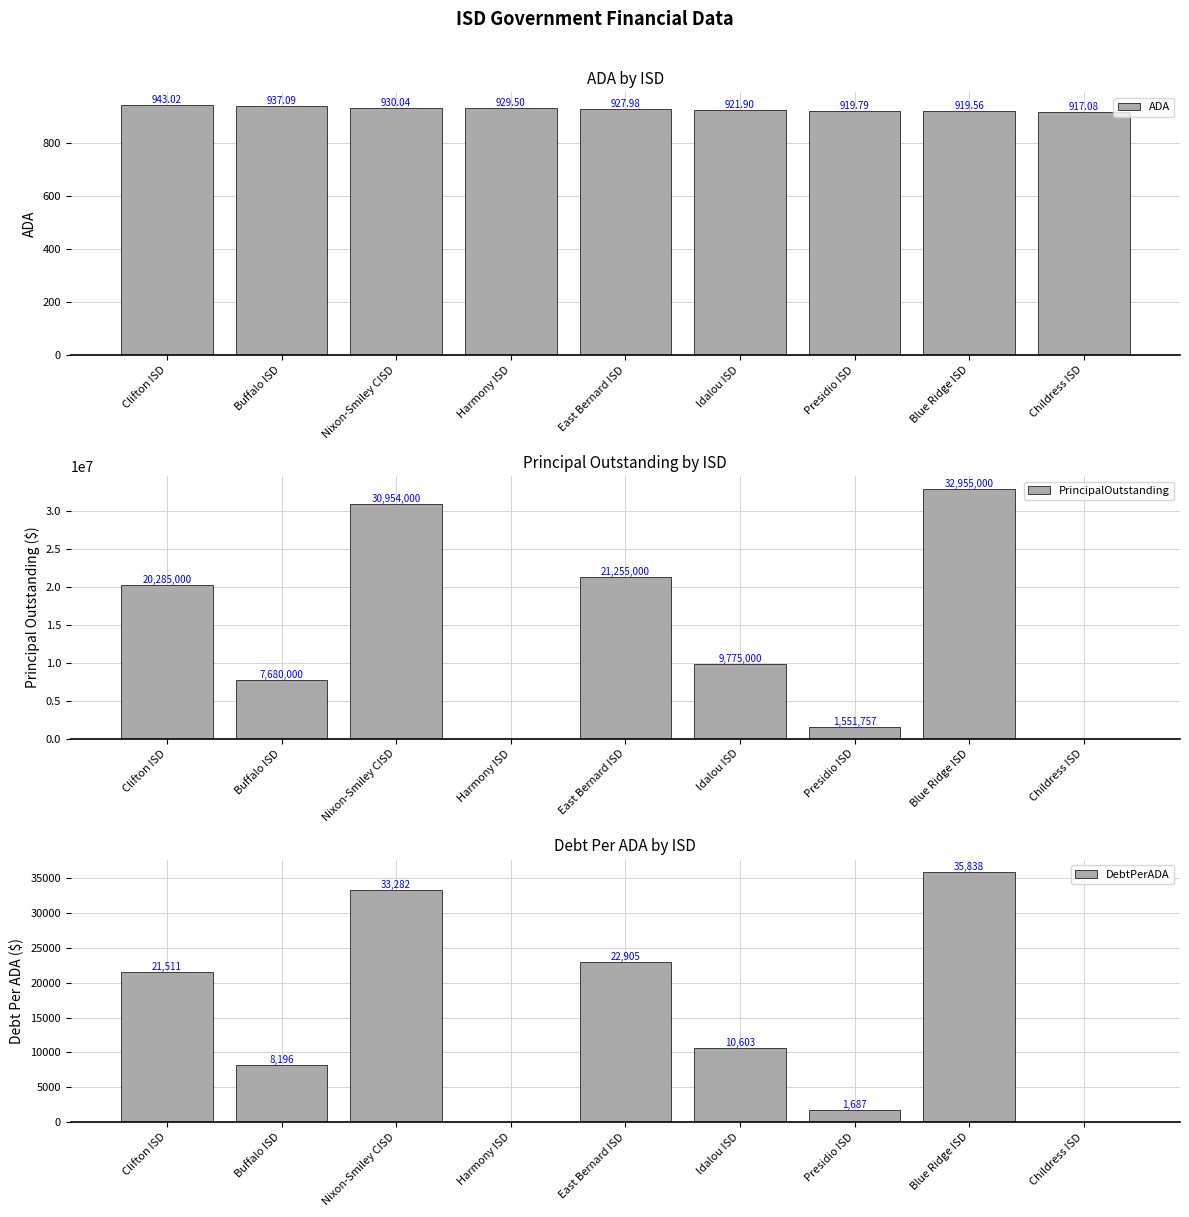

What is the difference between the maximum and minimum values in the PrincipalOutstanding series?

32955000.0